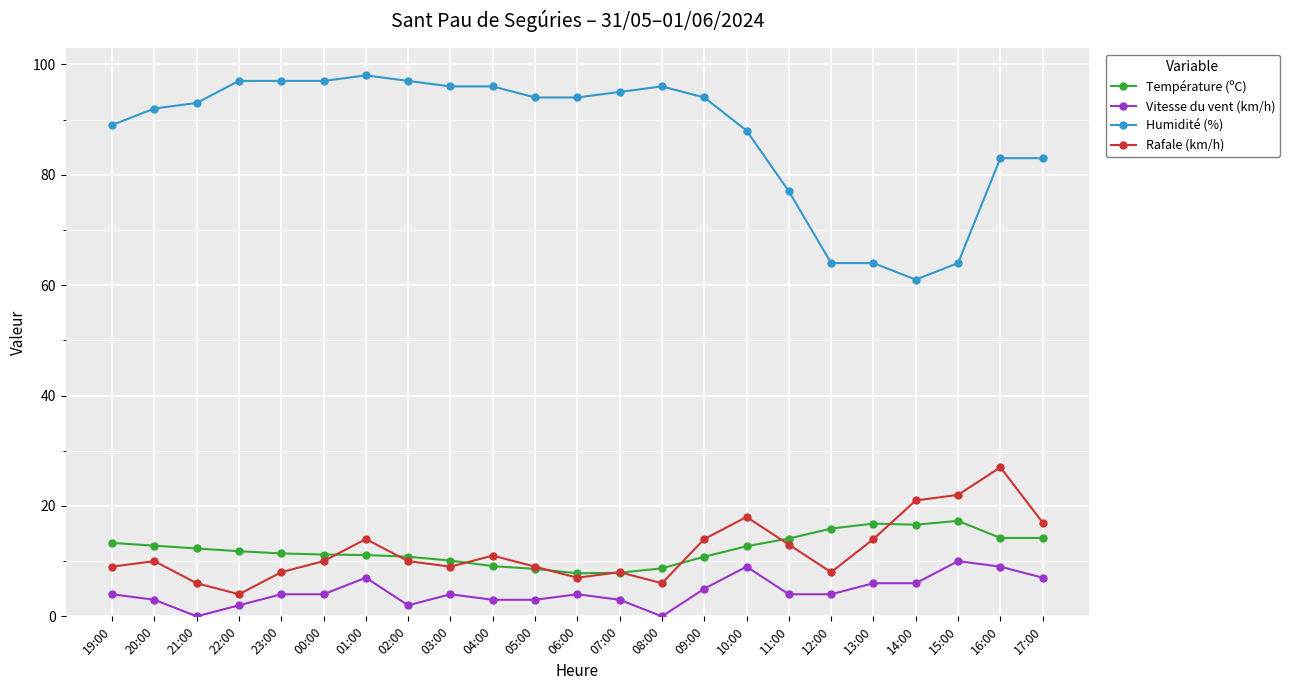

True or false: Vitesse du vent (km/h) and Température (ºC) intersect in this chart.

False